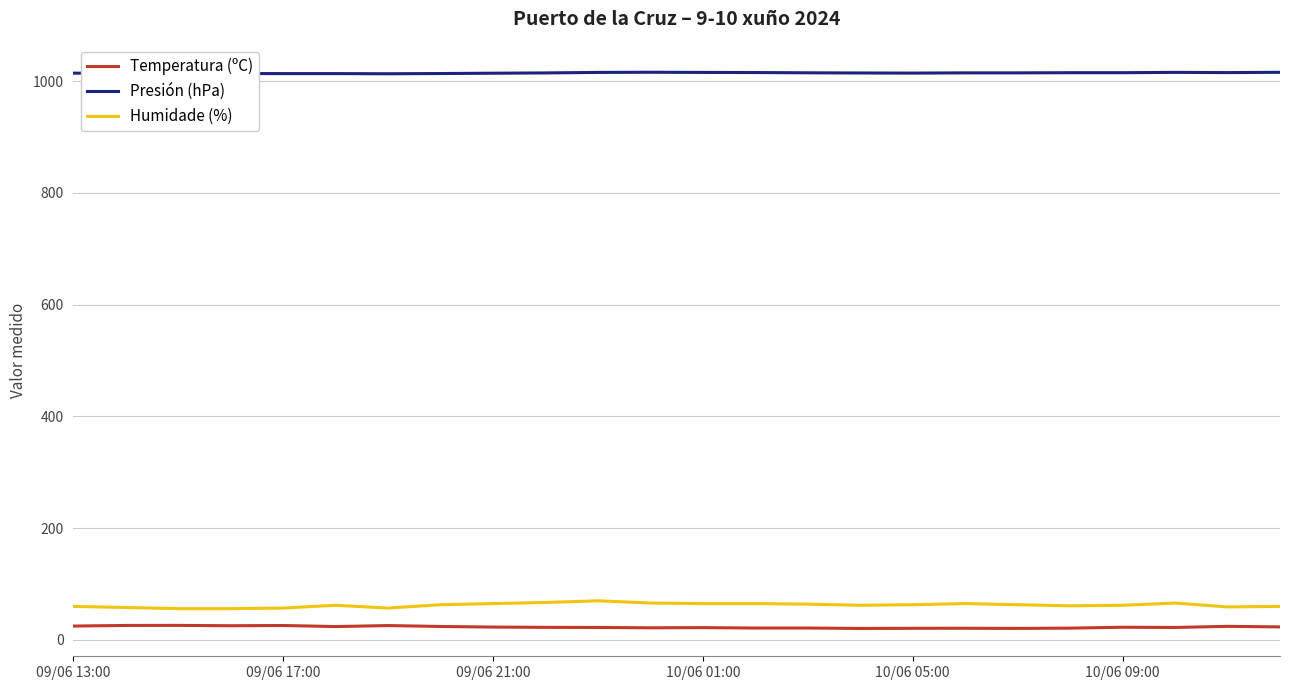

List the series in order of their peak value, lowest first.

Temperatura (ºC), Humidade (%), Presión (hPa)